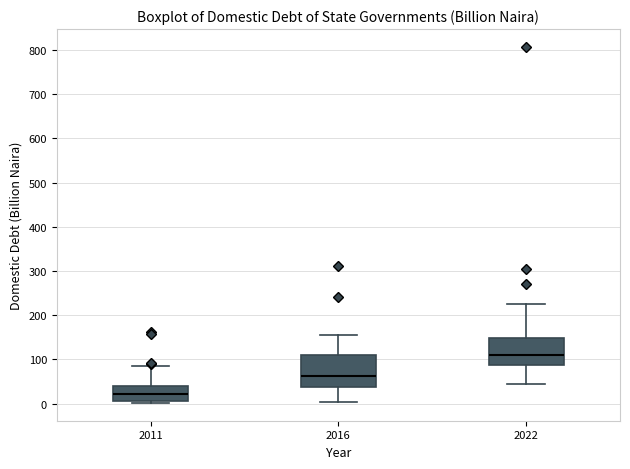

Where does the median line of the box at x = 2022 sit on the y-axis? The values are not printed on the chart, so give them approximately, as read against the axis.

110